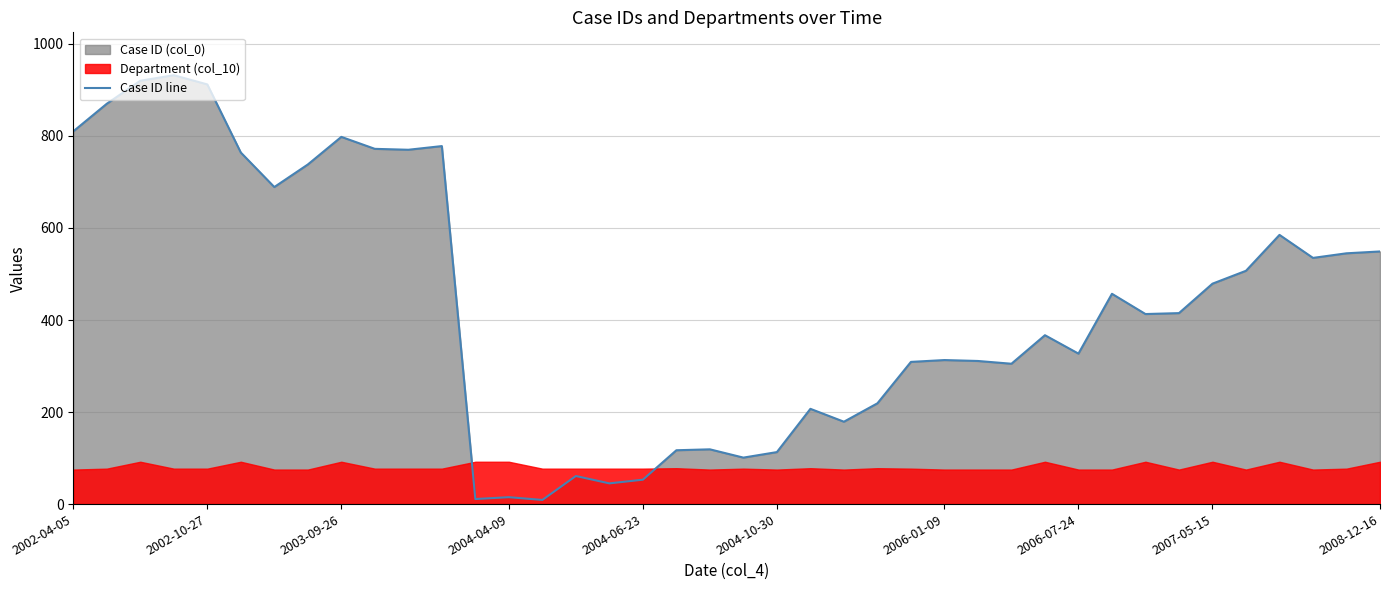

True or false: Case ID line has a value of 1364 at 2003-09-26.

False